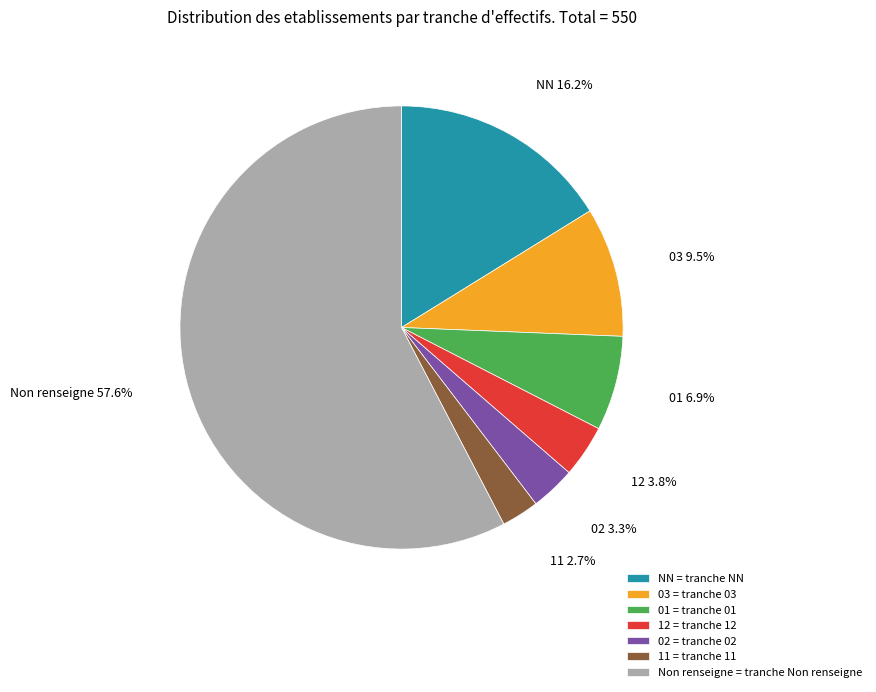

To the nearest percent, what is the average slice percentage?

14%